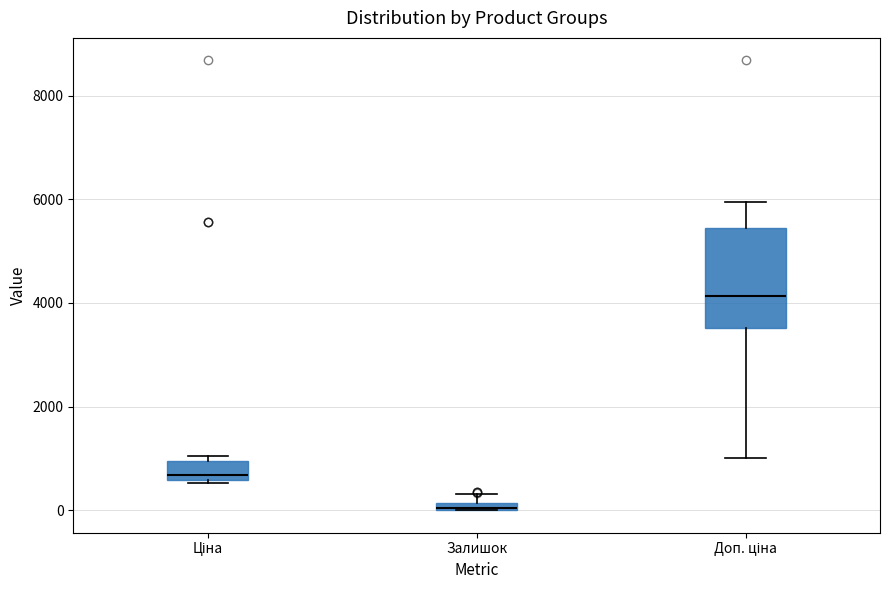

Where is the lower edge of the box for Доп. ціна on the y-axis? The values are not printed on the chart, so give them approximately, as read against the axis.

3600